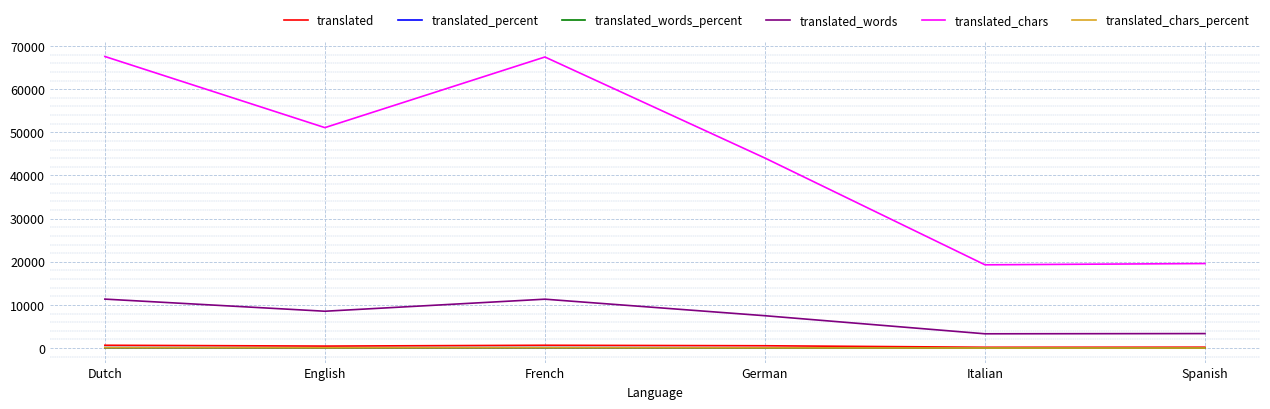

Which series has the largest total across all categories?

translated_chars